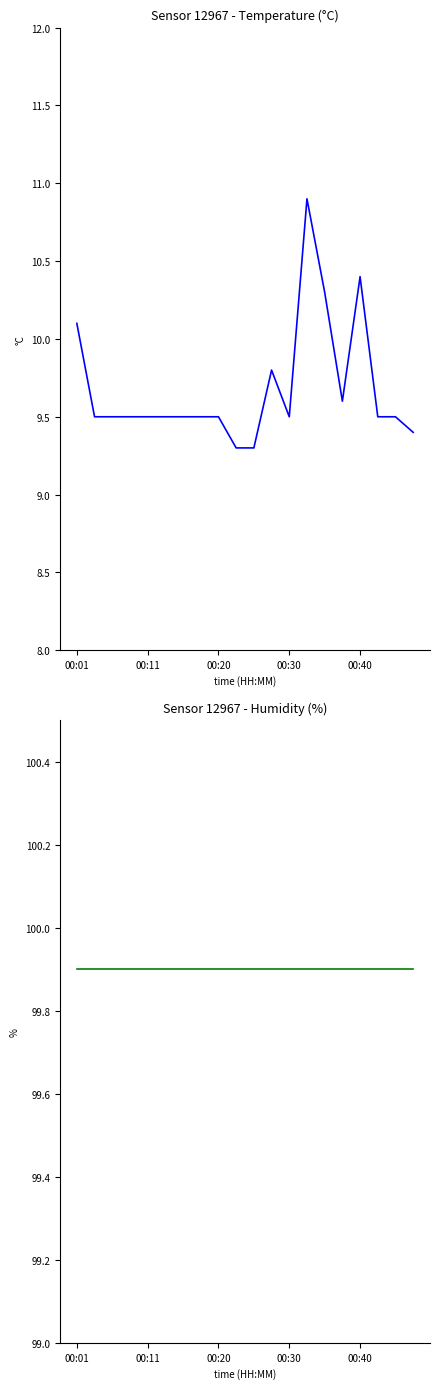

List the series in order of their overall mean, highest first.

humidity, temperature